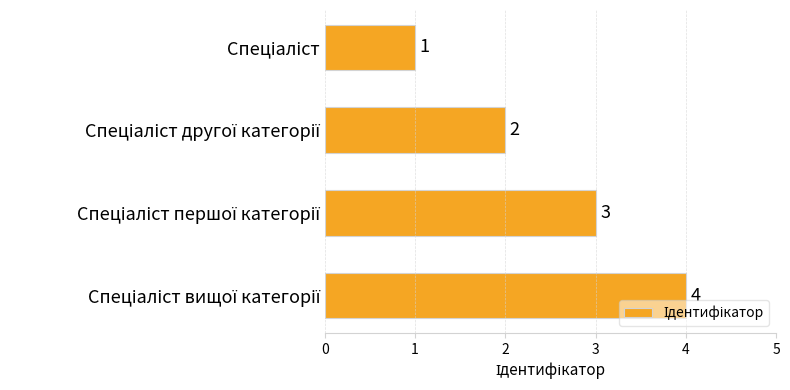

How many values are between 2 and 4?

3